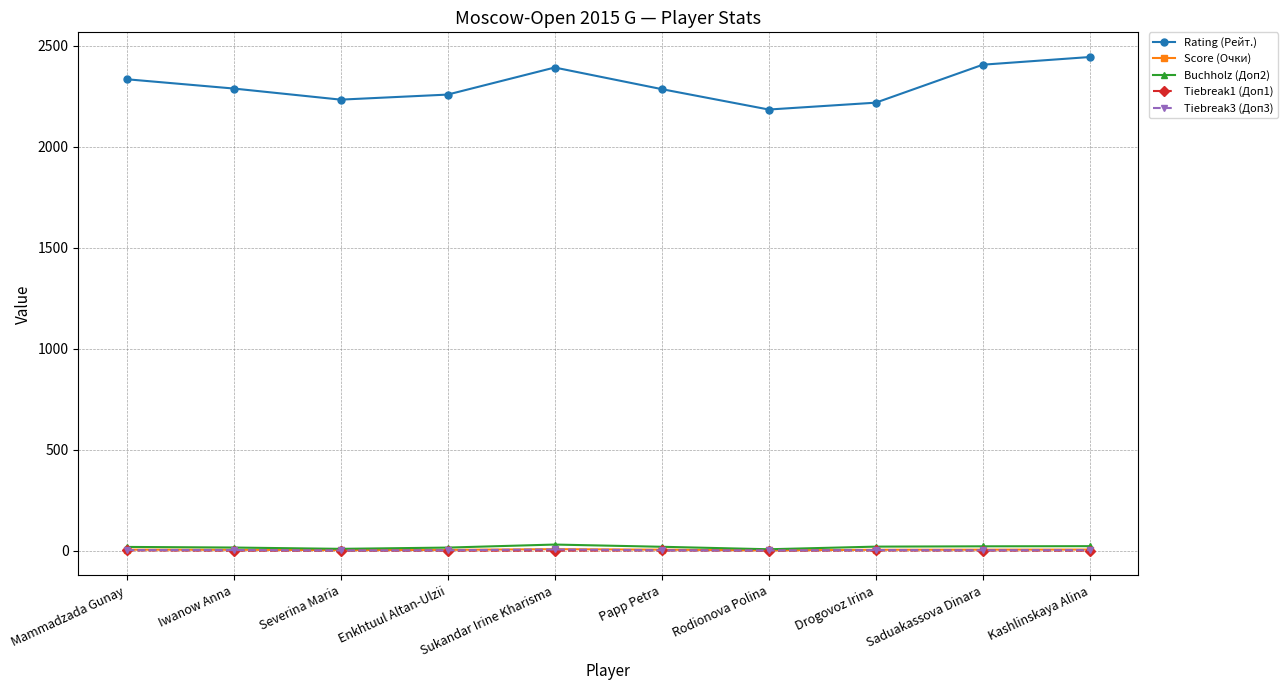

Does the chart display data point markers on the line(s)?

Yes